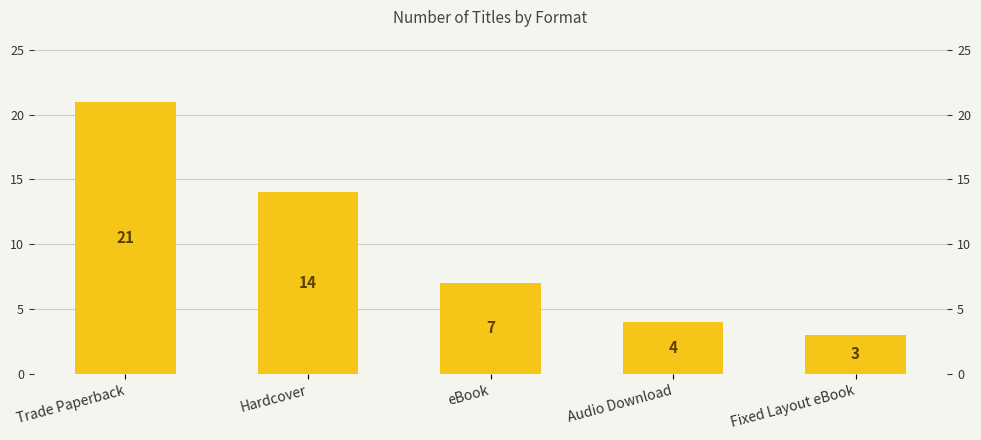

Between Fixed Layout eBook and Hardcover, which is larger?

Hardcover